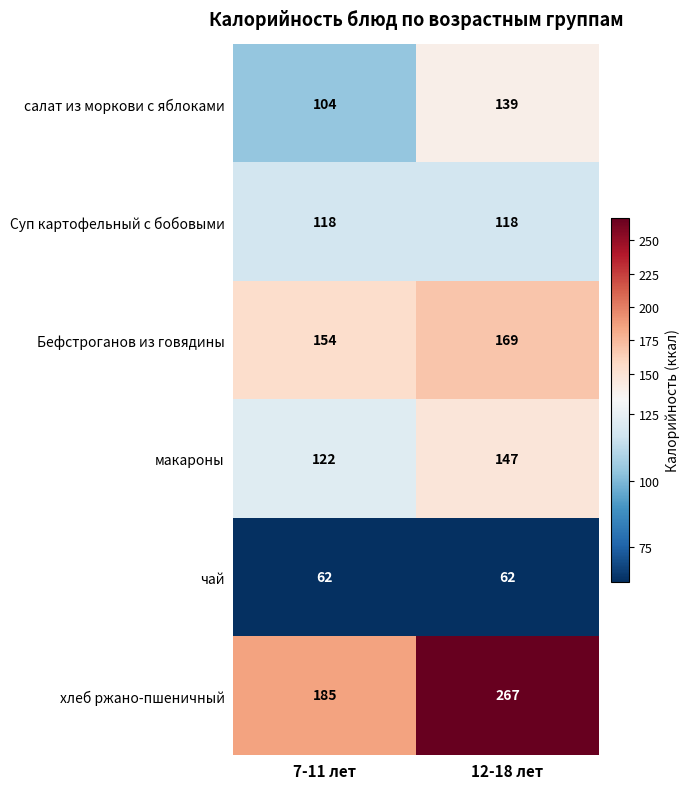

The Суп картофельный с бобовыми series shows 118 at 12-18 лет. True or false?

True